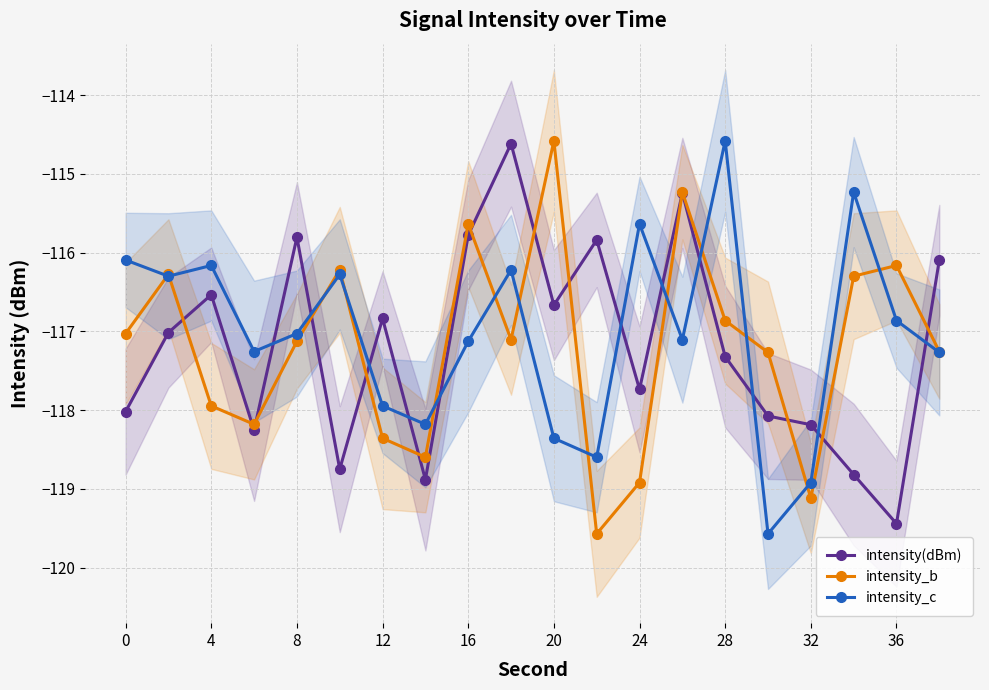

True or false: intensity_c has a value of -166.3 at 20.

False